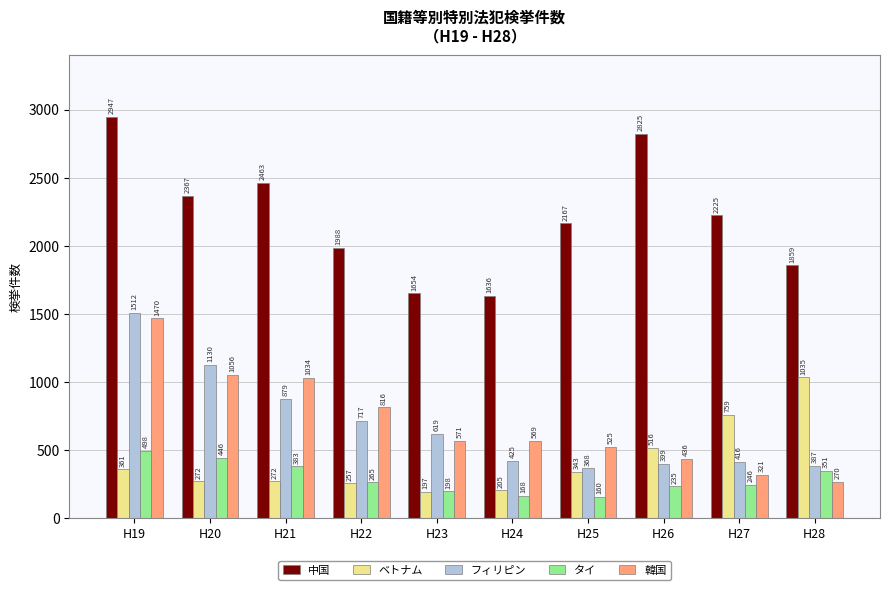

Which series has the largest total across all categories?

中国